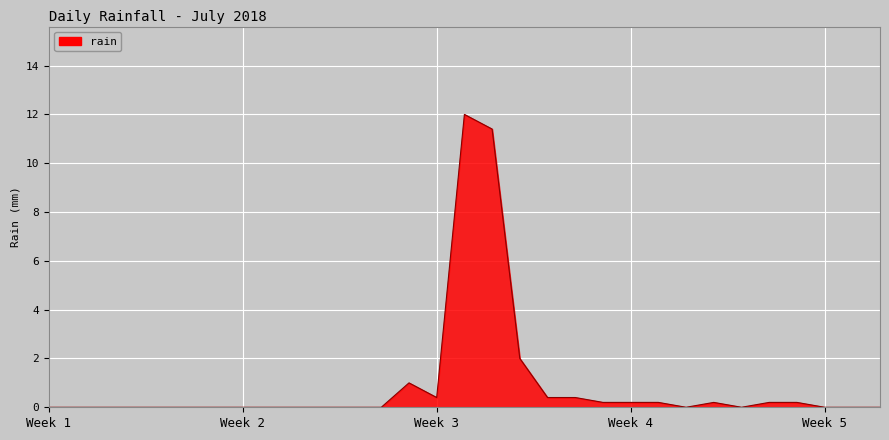

What is the greatest value displayed?

12.0